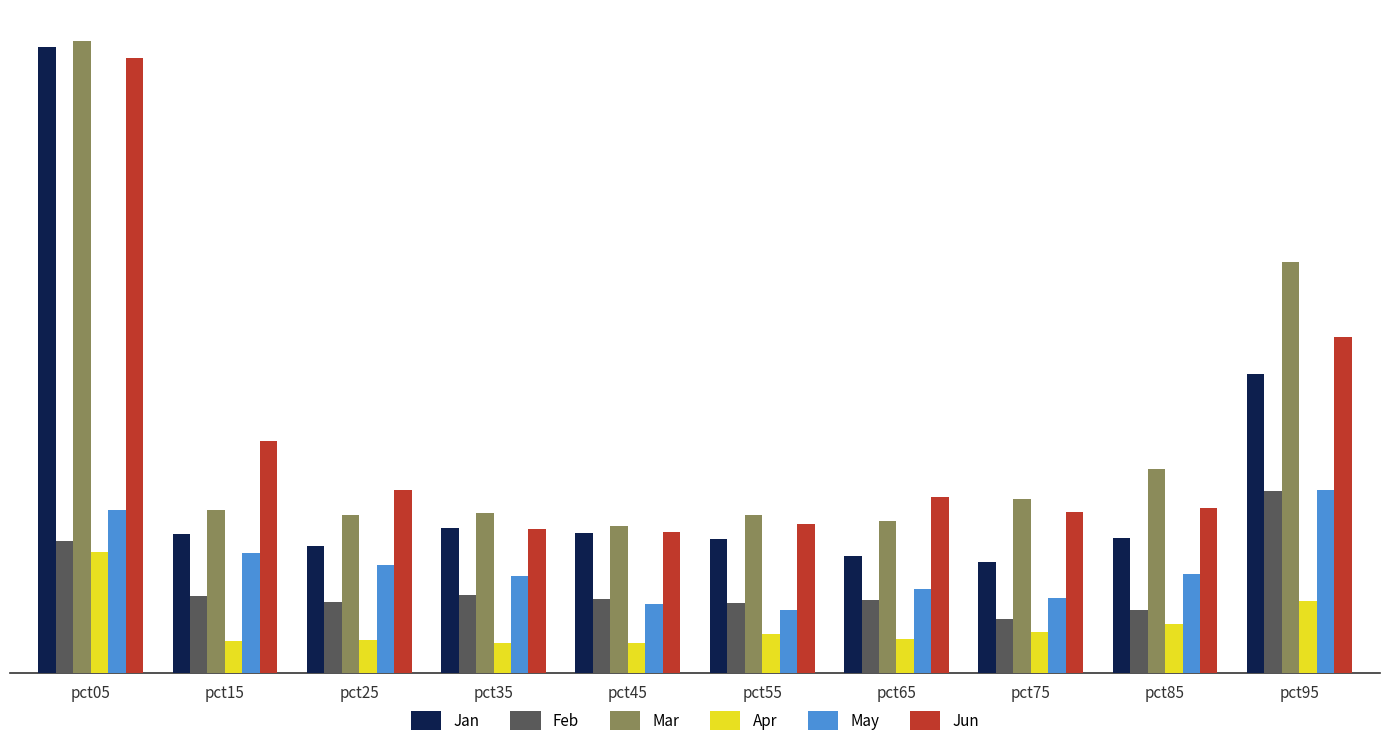

Is the value of Mar at pct55 greater than the value of May at pct95?

No